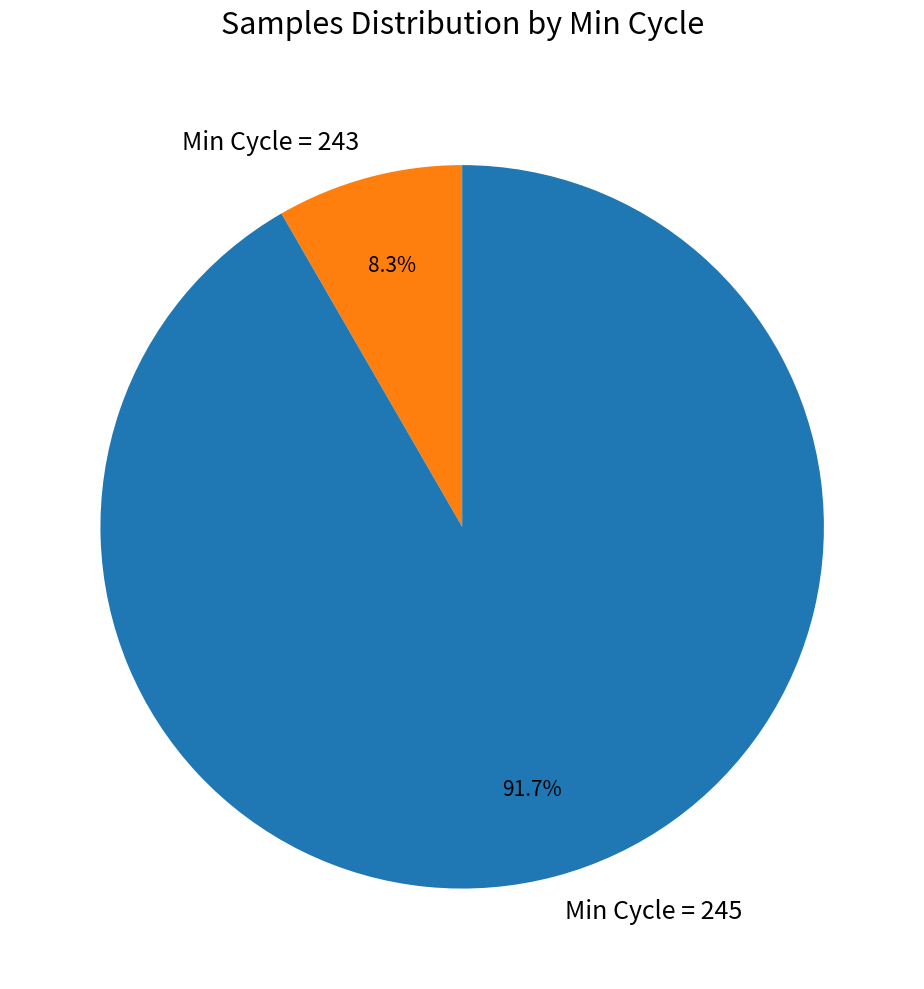

Is the sum of Min Cycle = 243 and Min Cycle = 245 greater than half?

Yes